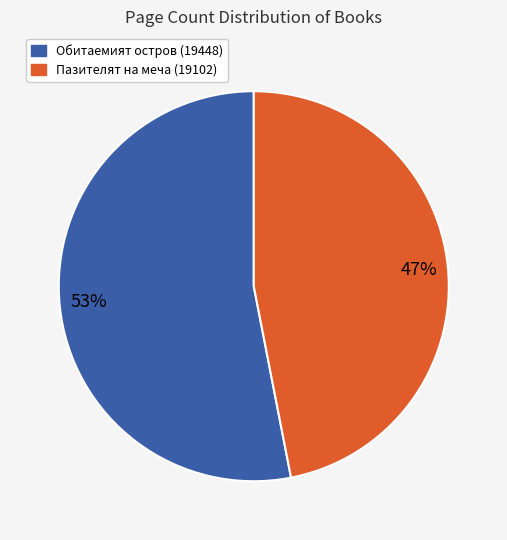

Between Обитаемият остров (19448) and Пазителят на меча (19102), which is larger?

Обитаемият остров (19448)